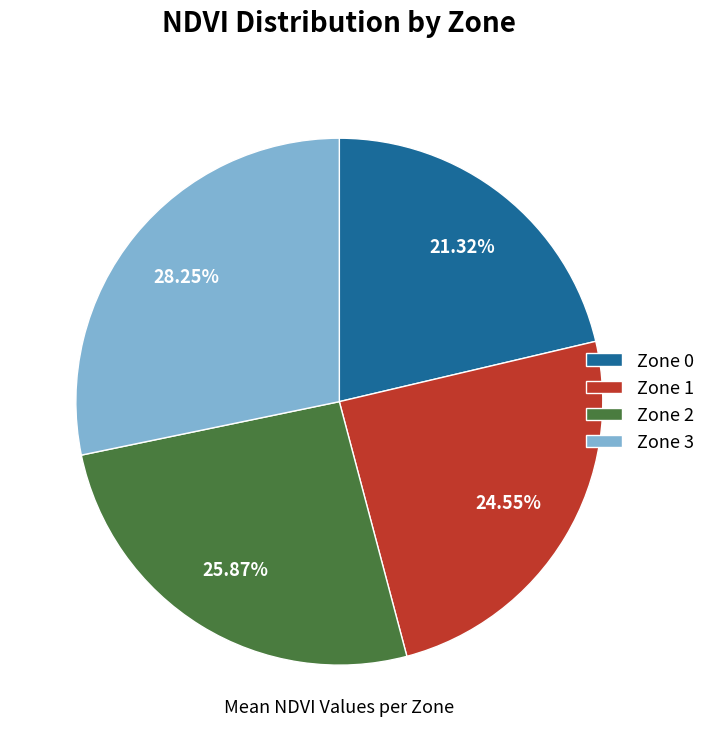

How much of the chart is everything except Zone 0?

78.7%